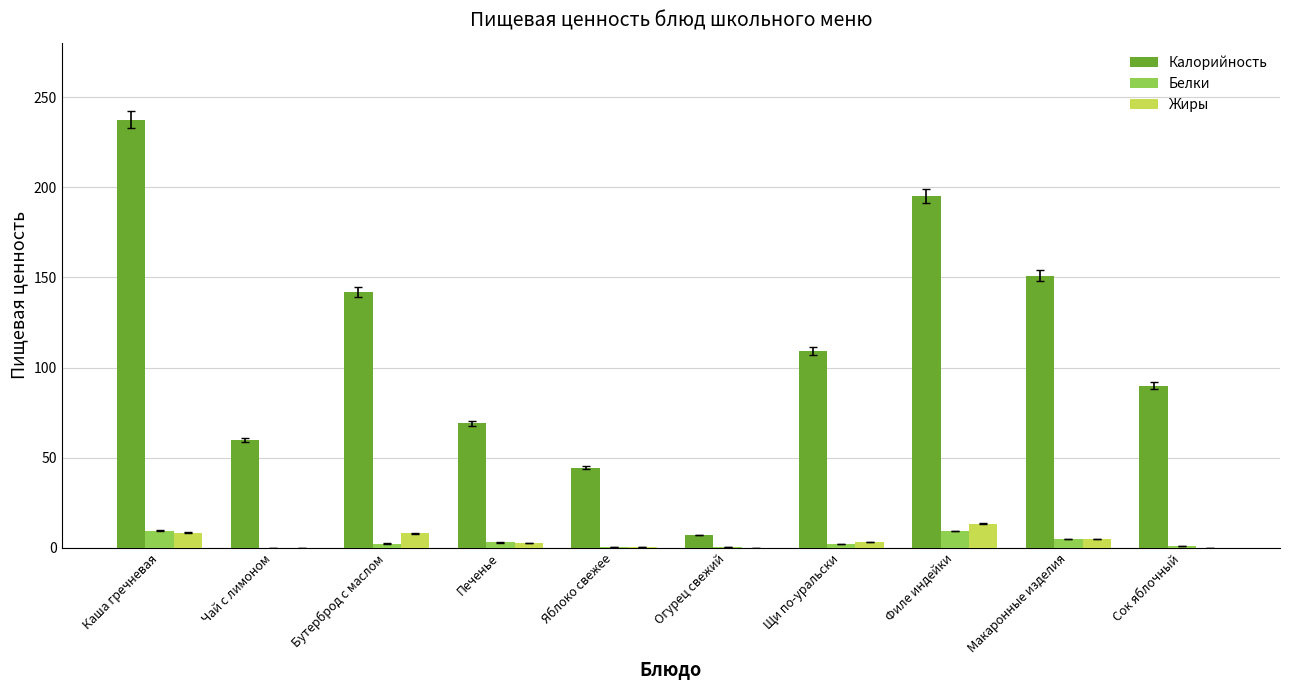

Which series changed the most between Чай с лимоном and Щи по-уральски?

Калорийность